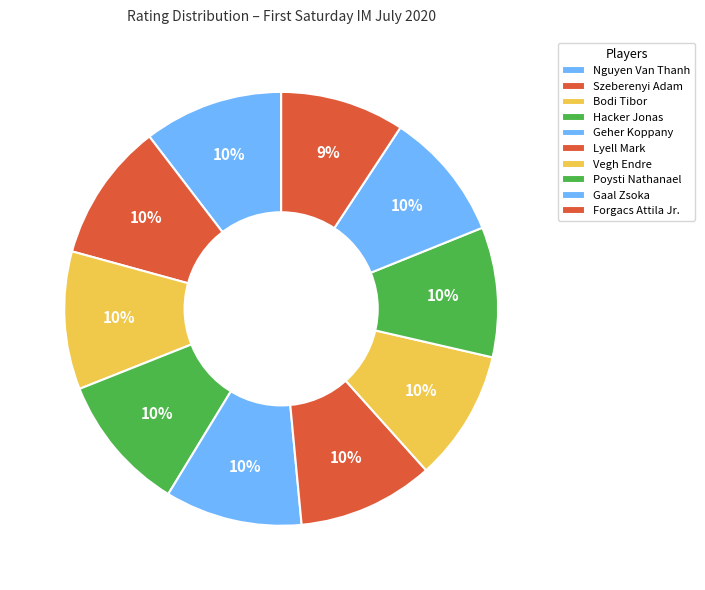

What percentage do Gaal Zsoka and Hacker Jonas together represent?

19.9%